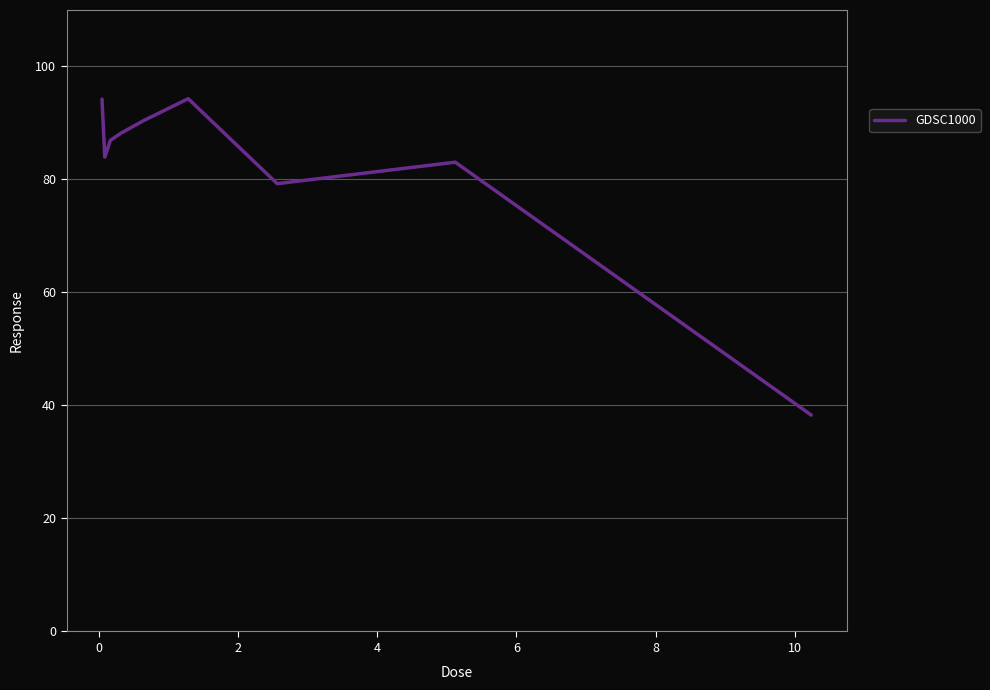

What is the greatest value displayed?

94.3